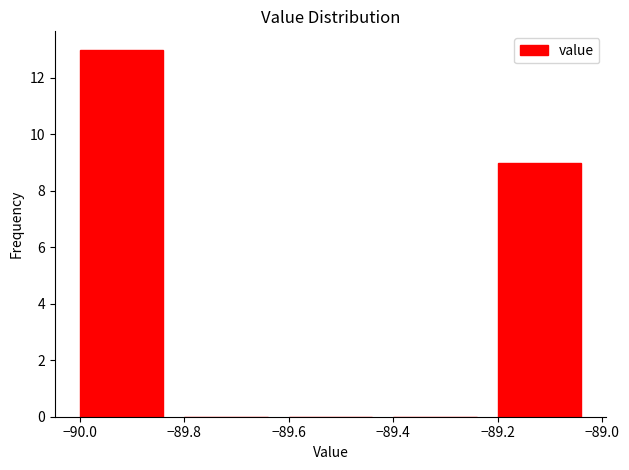

Over which range of the x-axis is the bar tallest?

-90.0 to -89.8